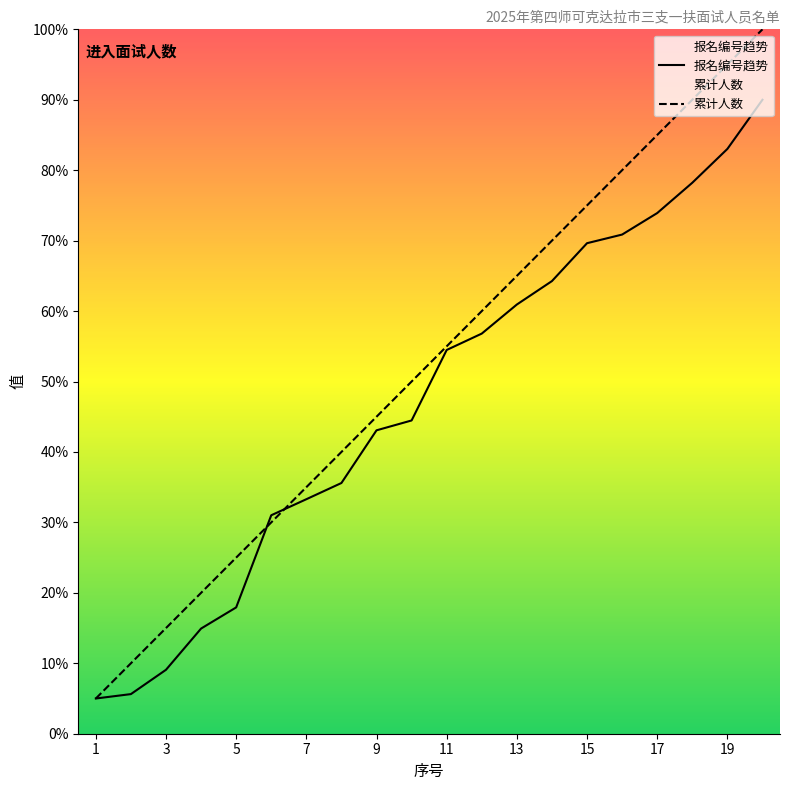

Between which two adjacent categories do 报名编号趋势 and 累计人数 first intersect?

5 and 6